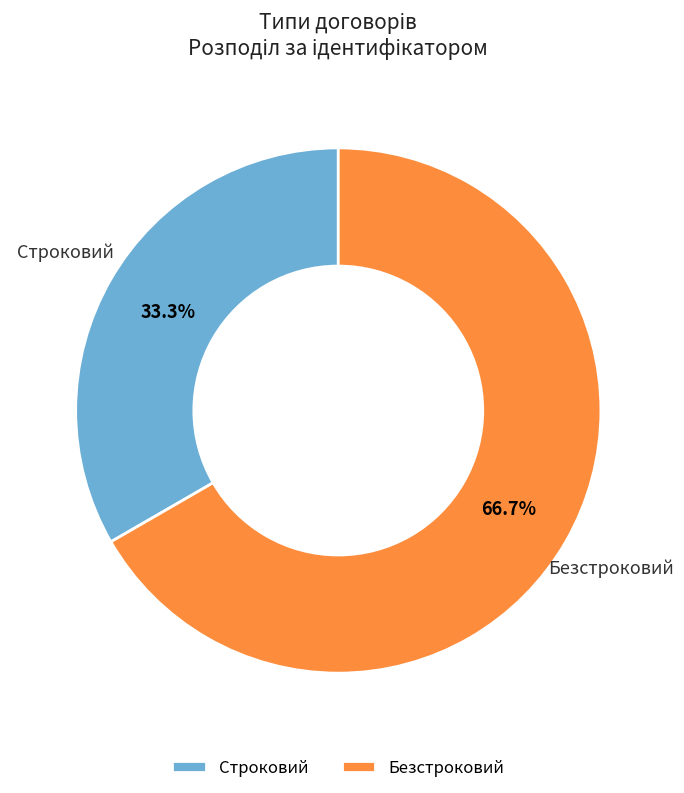

Rank the categories by value from lowest to highest.

Строковий, Безстроковий